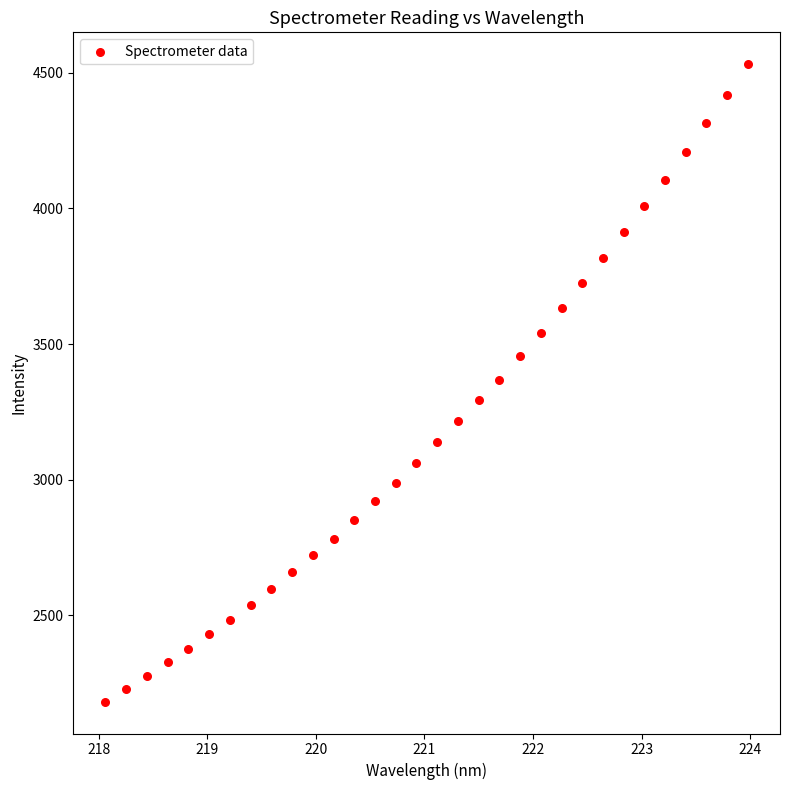

What is the range of Y values (max minus min)?

2350.1